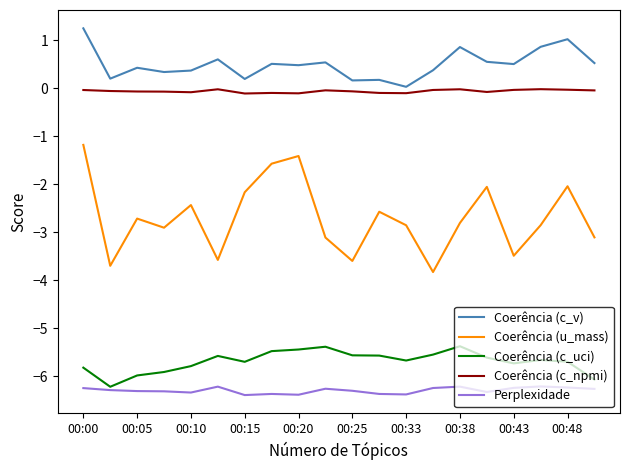

Which series has the largest total across all categories?

Coerência (c_v)